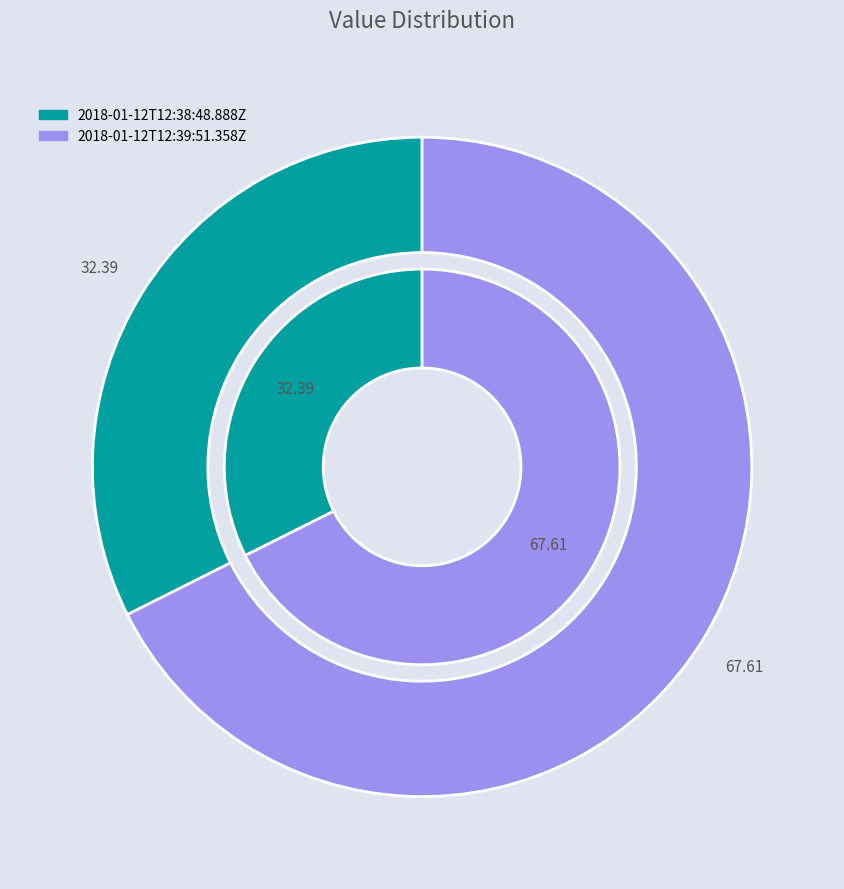

Count the number of slices in the pie.

2